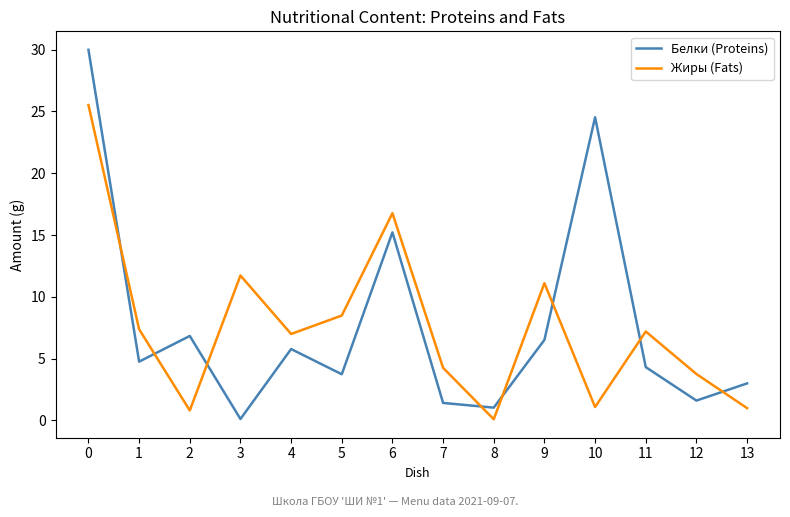

Where is the first local minimum for Белки (Proteins)?

1